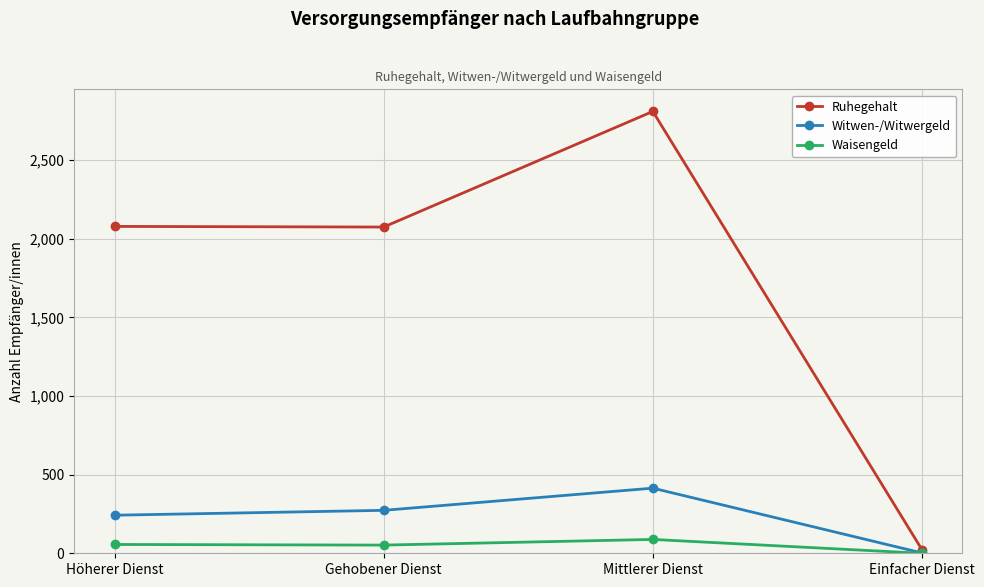

Where is the first local maximum for Ruhegehalt?

Mittlerer Dienst